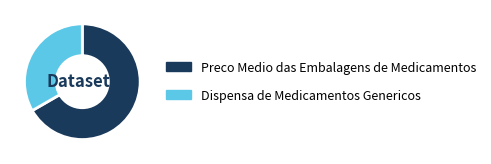

What is the smallest slice in the pie chart?

Dispensa de Medicamentos Genericos